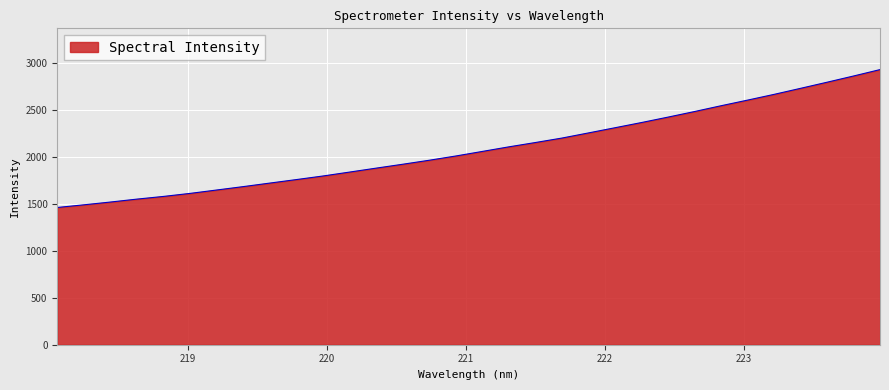

What is the average value?

2093.1